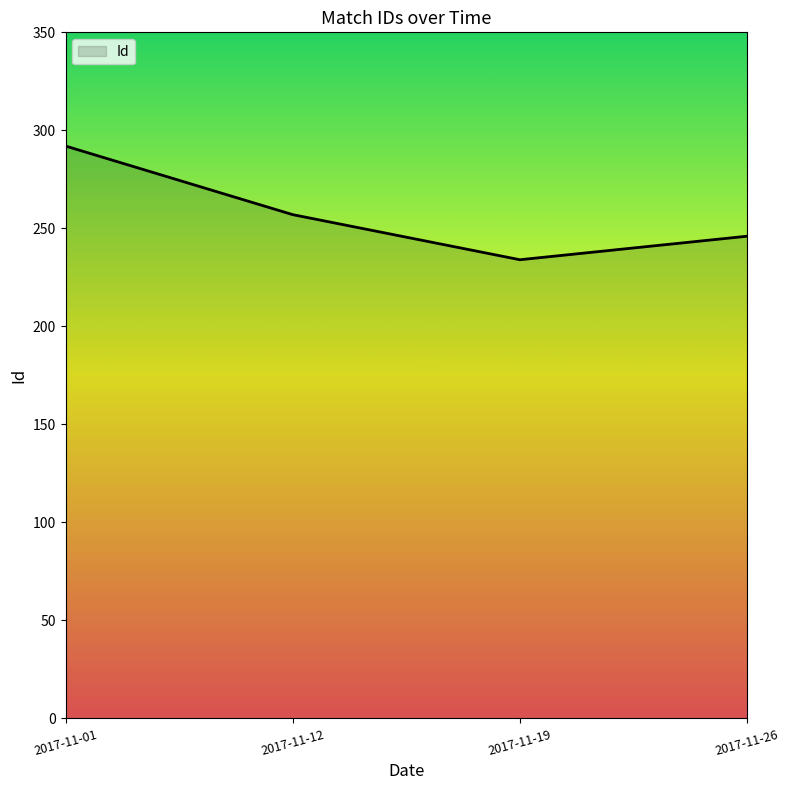

Rank the categories by value from lowest to highest.

2017-11-19, 2017-11-26, 2017-11-12, 2017-11-01